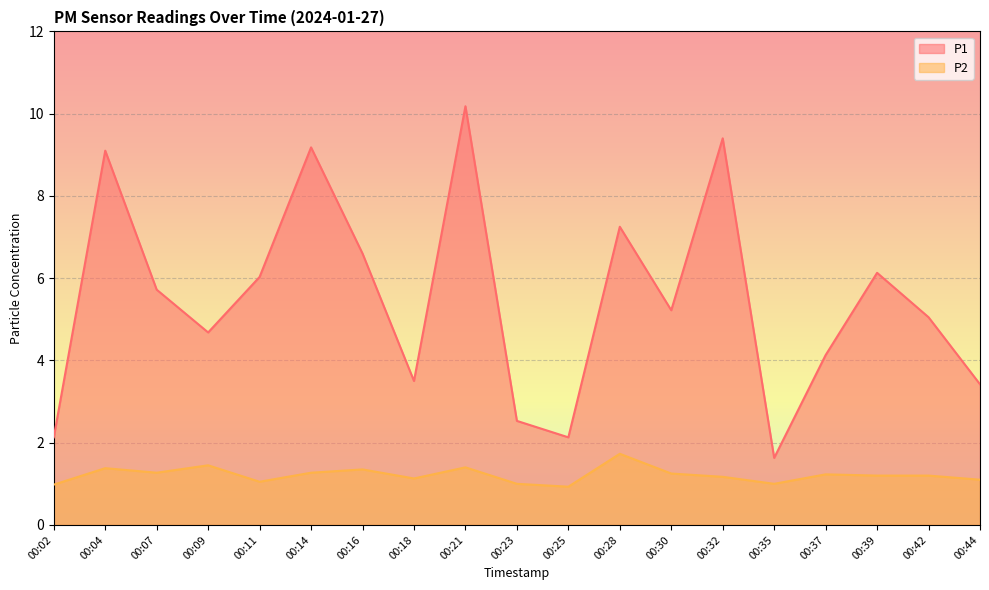

True or false: P2 has a value of 0.7 at 00:39.

False